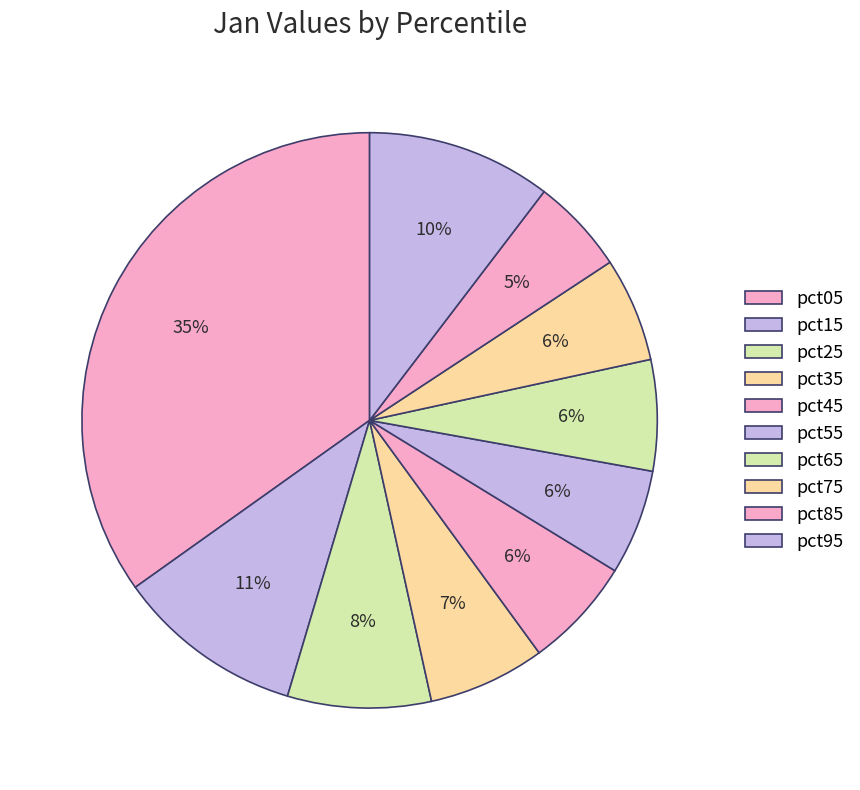

Count the number of slices in the pie.

10